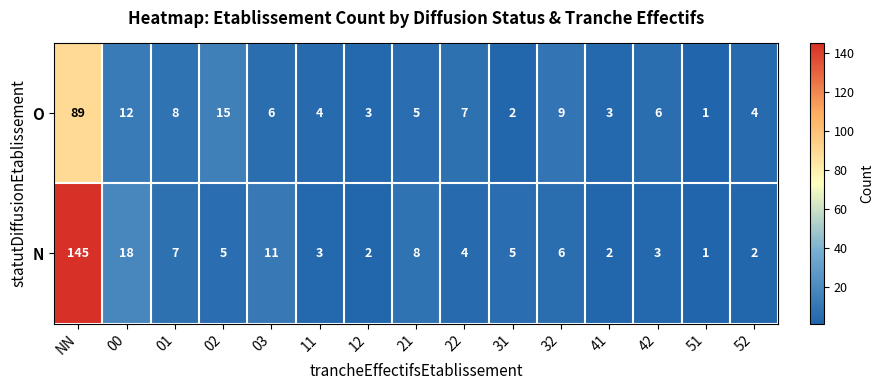

What is the sum of the O values at 51 and 00?

13